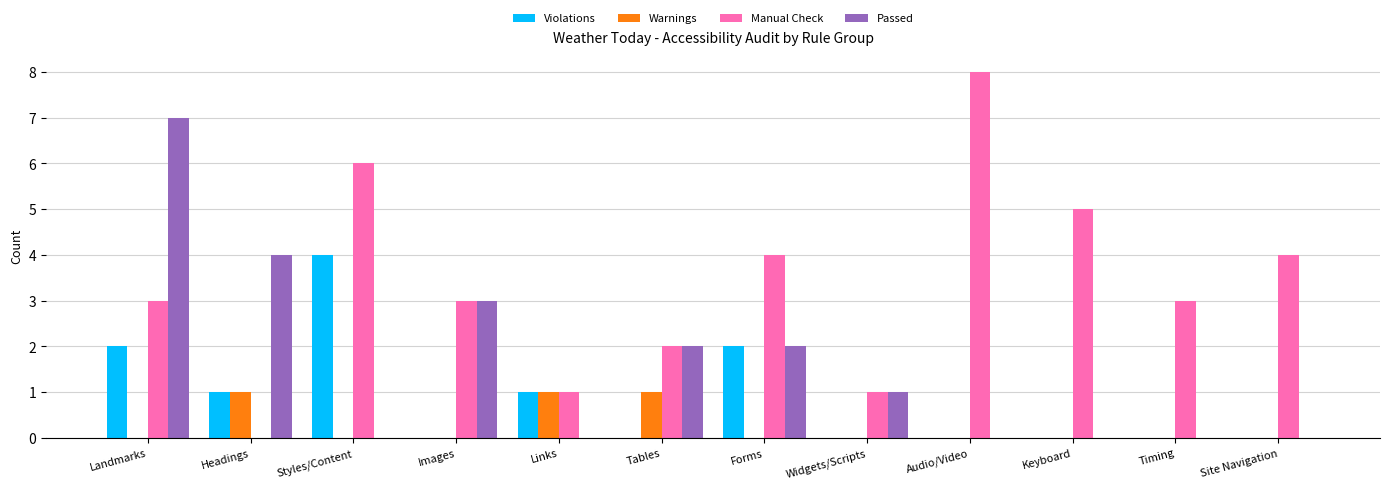

The Manual Check series shows 3 at Landmarks. True or false?

True